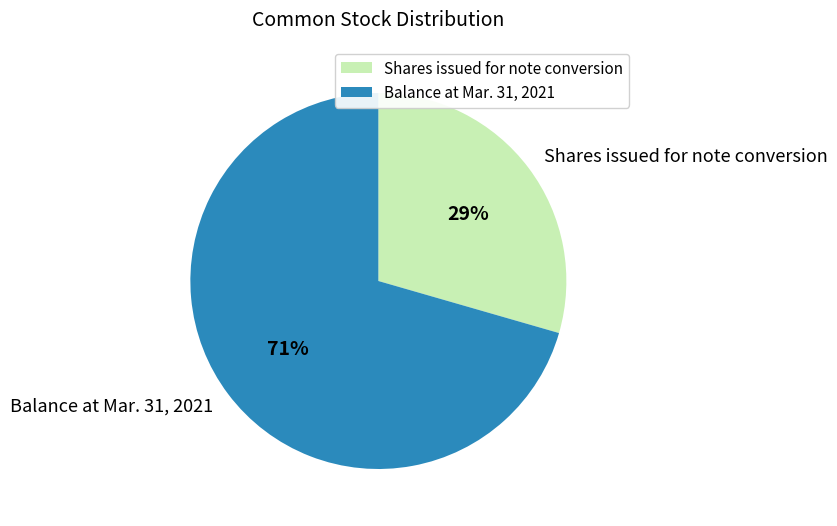

Is it true that Balance at Mar. 31, 2021 is 63% of the pie?

False